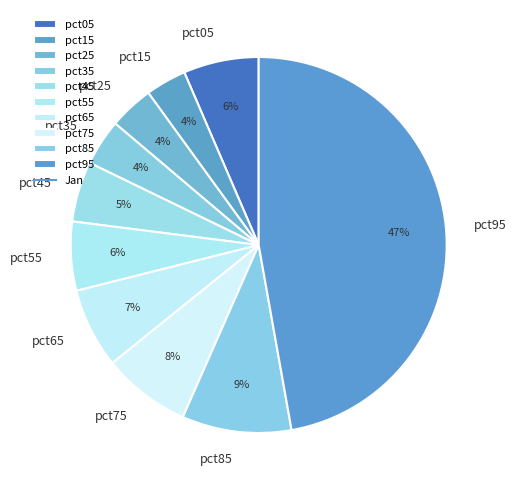

To the nearest percent, what is the difference between the pct85 and pct35 slice percentages?

5%